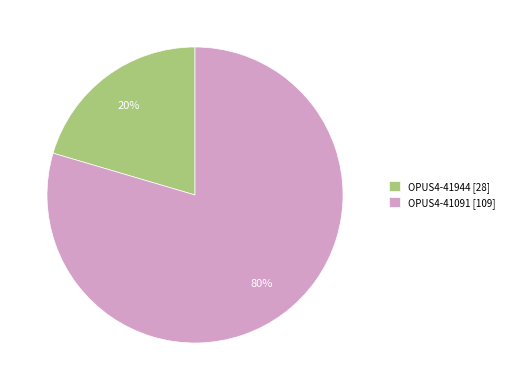

Which slice is the smallest?

OPUS4-41944